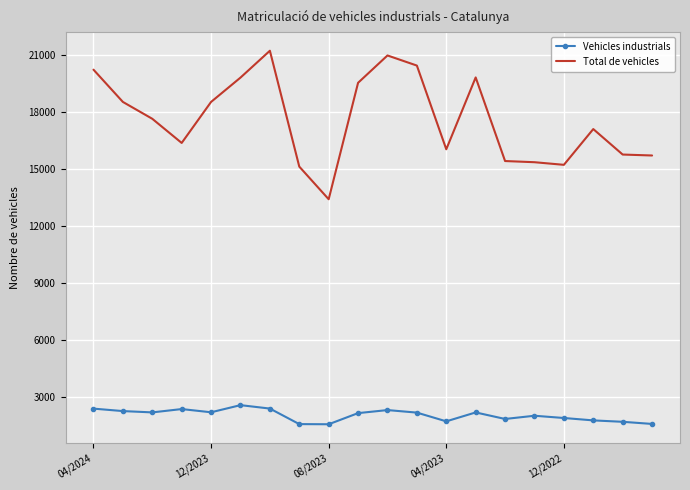

Which series has the largest total across all categories?

Total de vehicles